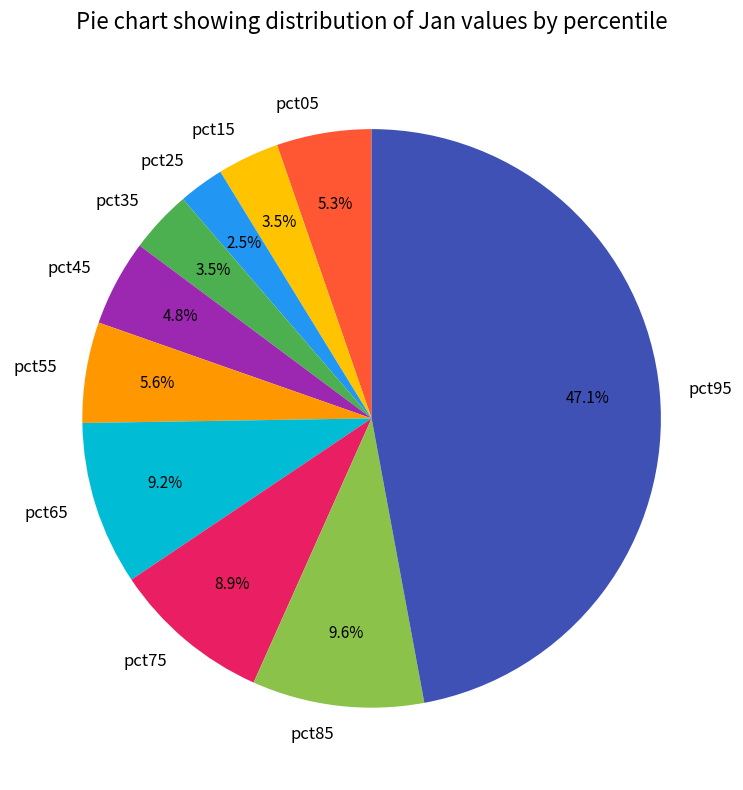

To the nearest percent, what is the difference between the largest and smallest slice percentages?

45%